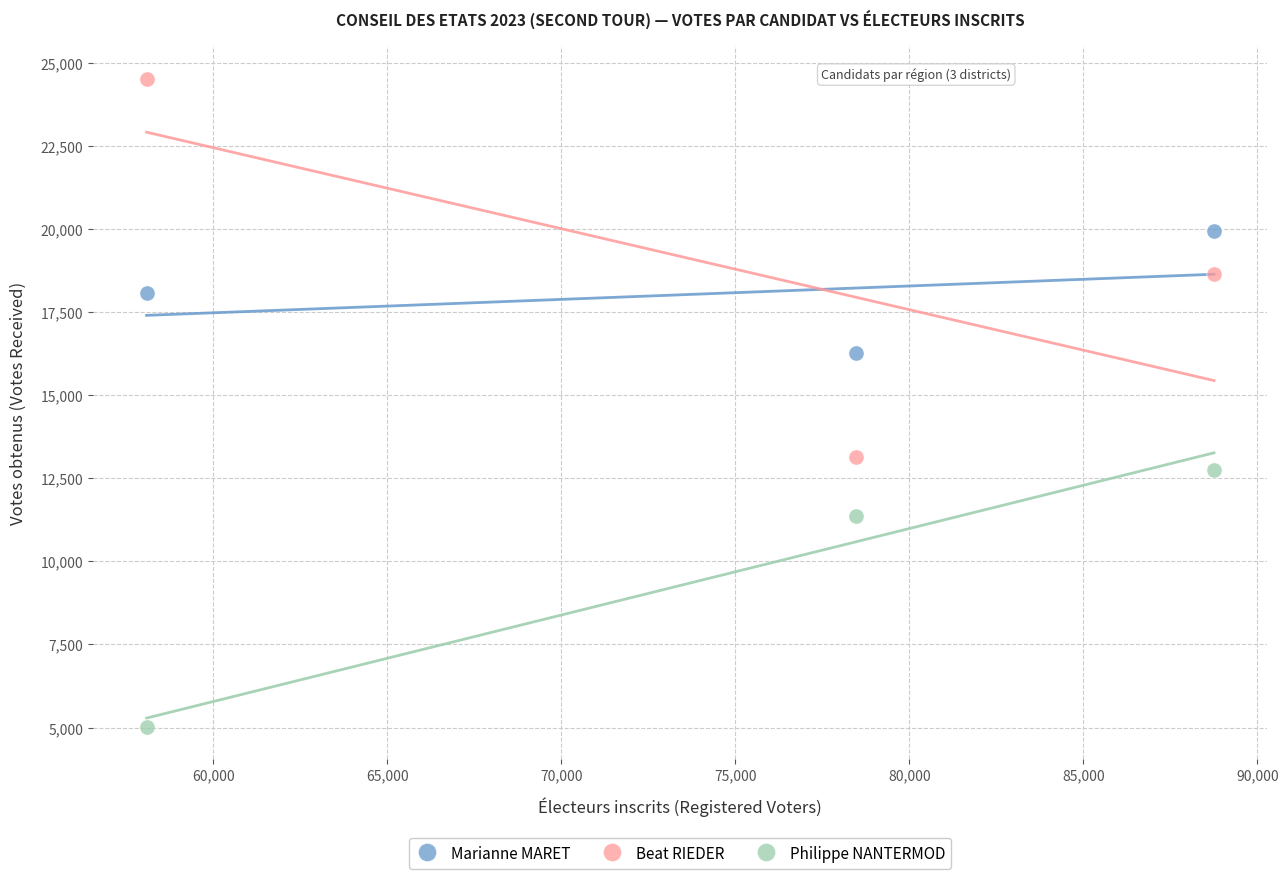

Which series has the widest spread of Y values?

Beat RIEDER